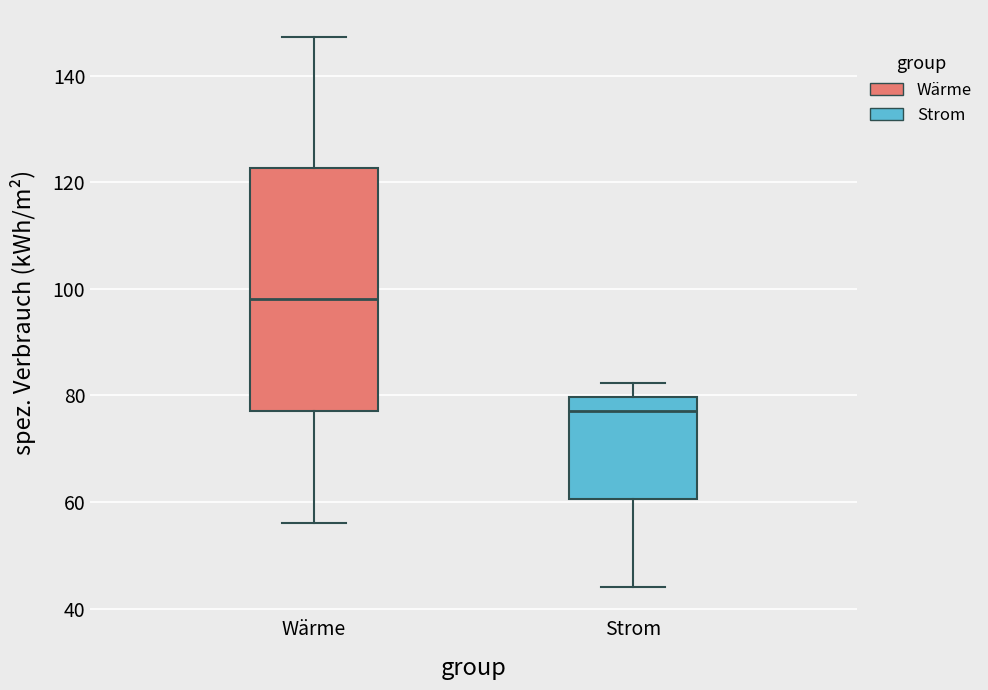

Reading left to right, transcribe this box plot: for each box, give where its median line is, the range the box spans, and where its two whiskers end, as read against the y-axis. The values are not printed on the chart, so give them approximately, as read against the axis.

Wärme: median 98, box 78 to 122, whiskers 56 to 148
Strom: median 78, box 60 to 80, whiskers 44 to 82